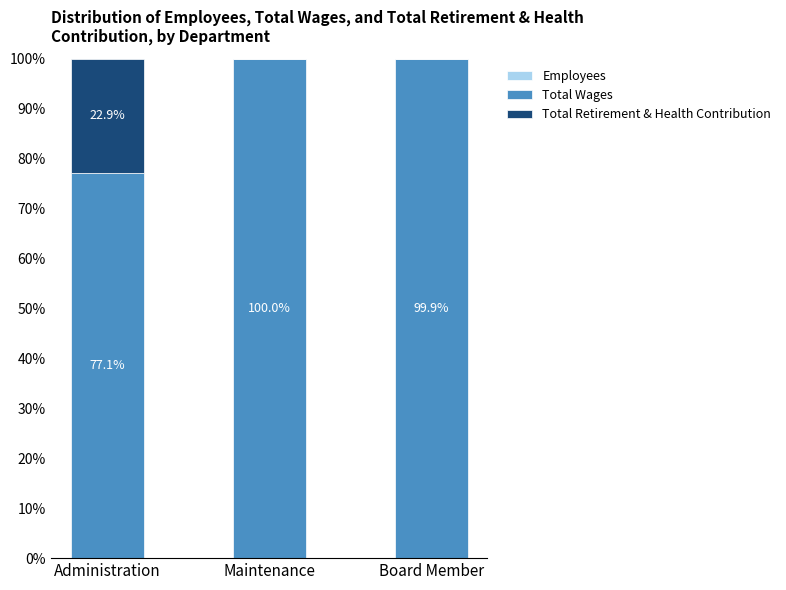

What is the sum of all Total Retirement & Health Contribution values?

22.9